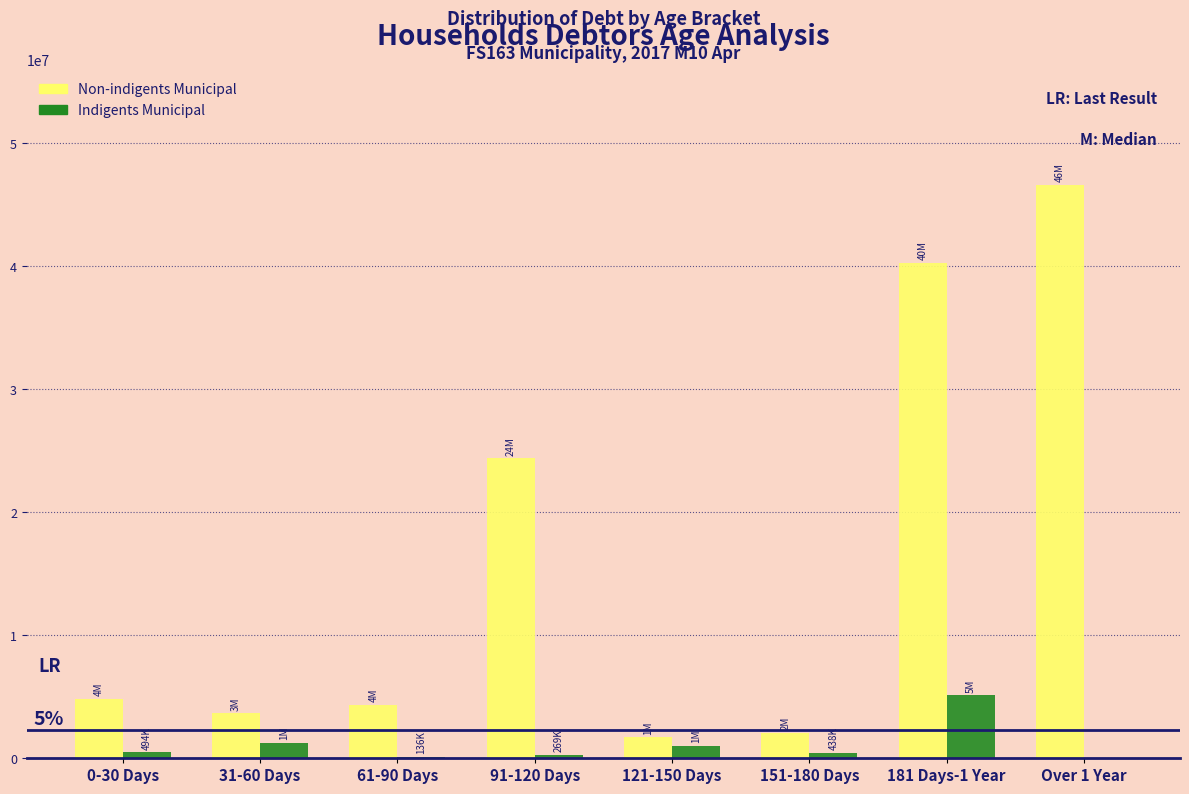

Is the value of Non-indigents Municipal at 91-120 Days greater than the value of Indigents Municipal at 91-120 Days?

Yes